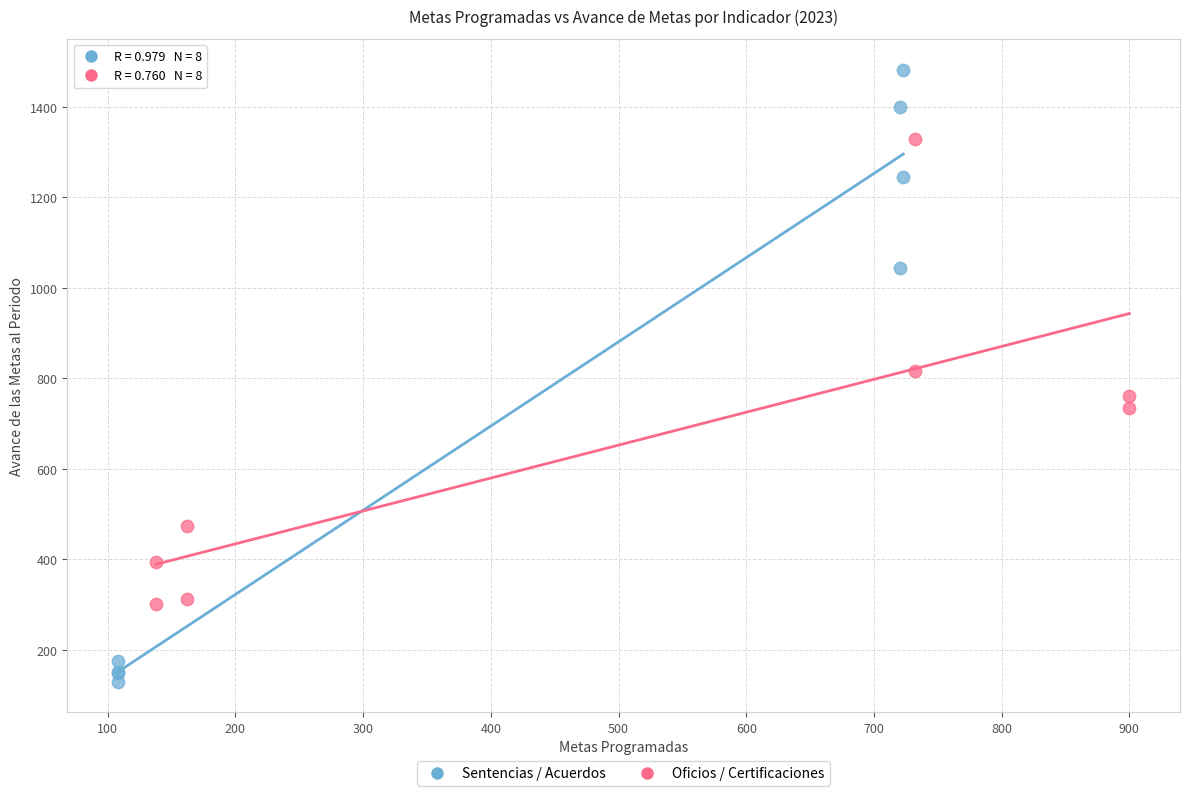

Which series reaches the maximum Y coordinate?

Sentencias / Acuerdos